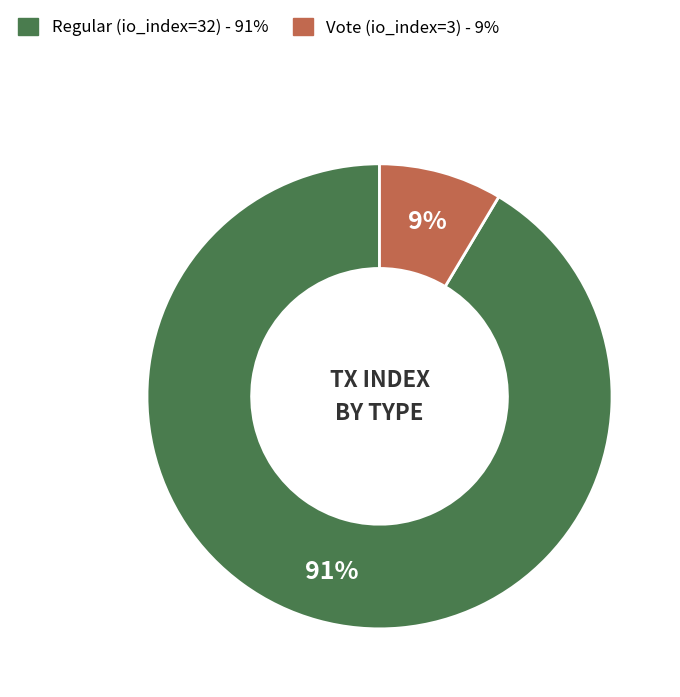

Count the number of slices in the pie.

2